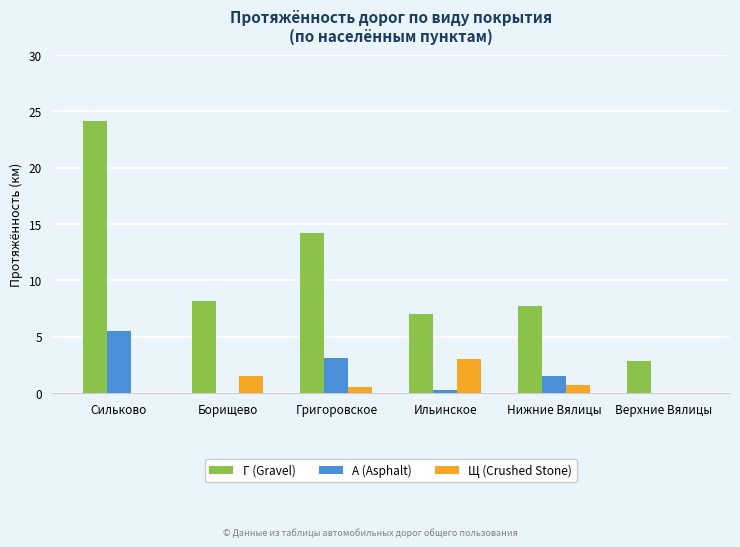

What is the average value of the Щ (Crushed Stone) series?

1.0